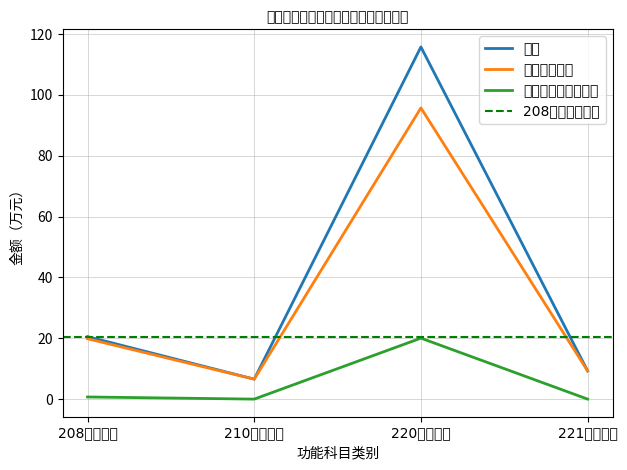

Is the value of 一般商品和服务支出 at 210卫生健康 greater than the value of 工资福利支出 at 221住房保障?

No